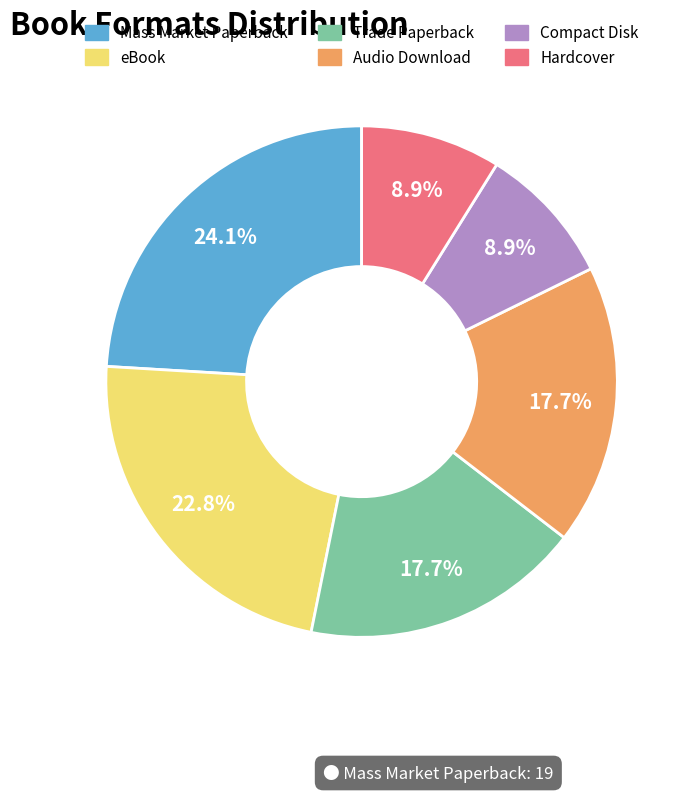

To the nearest percent, what is the difference between the Audio Download and eBook slice percentages?

5%